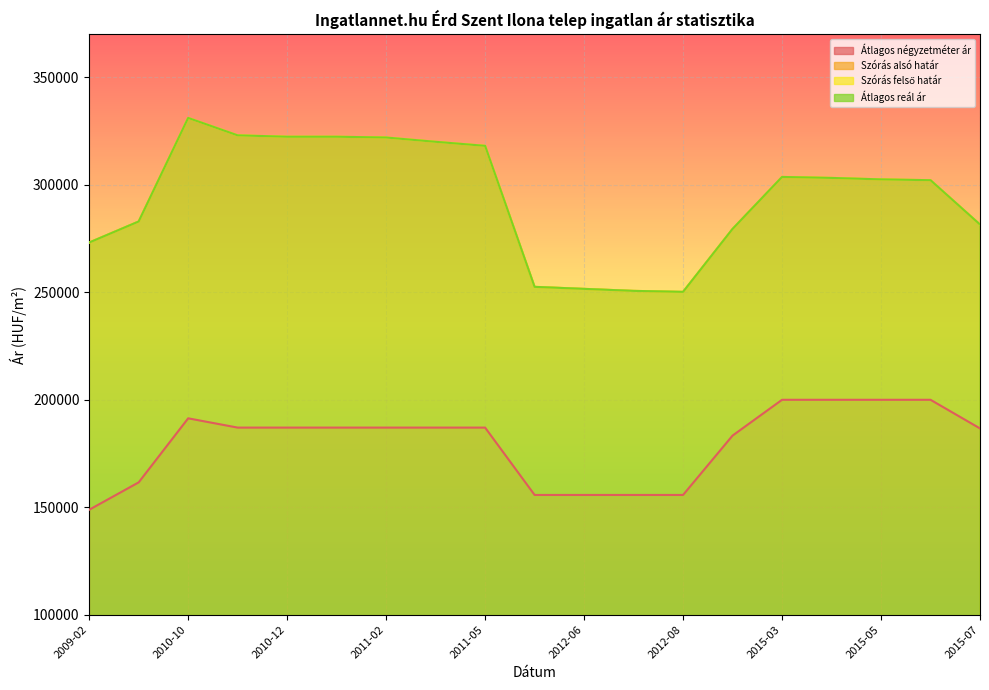

List the labels in order of Szórás felső határ value, largest first.

2010-10, 2010-11, 2010-12, 2011-01, 2011-02, 2011-03, 2011-05, 2015-03, 2015-04, 2015-05, 2015-06, 2010-01, 2015-07, 2014-08, 2009-02, 2012-05, 2012-06, 2012-07, 2012-08